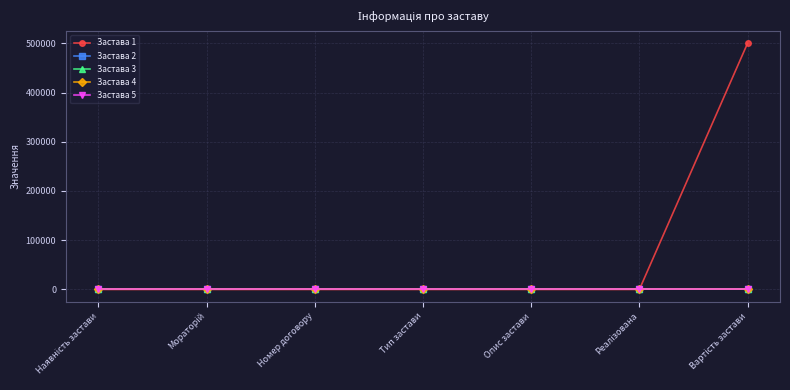

At how many categories does at least one series exceed 336137?

1